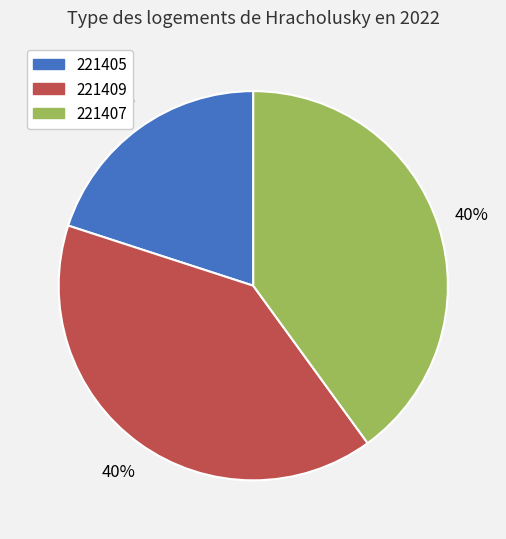

To the nearest percent, what is the average slice percentage?

33%